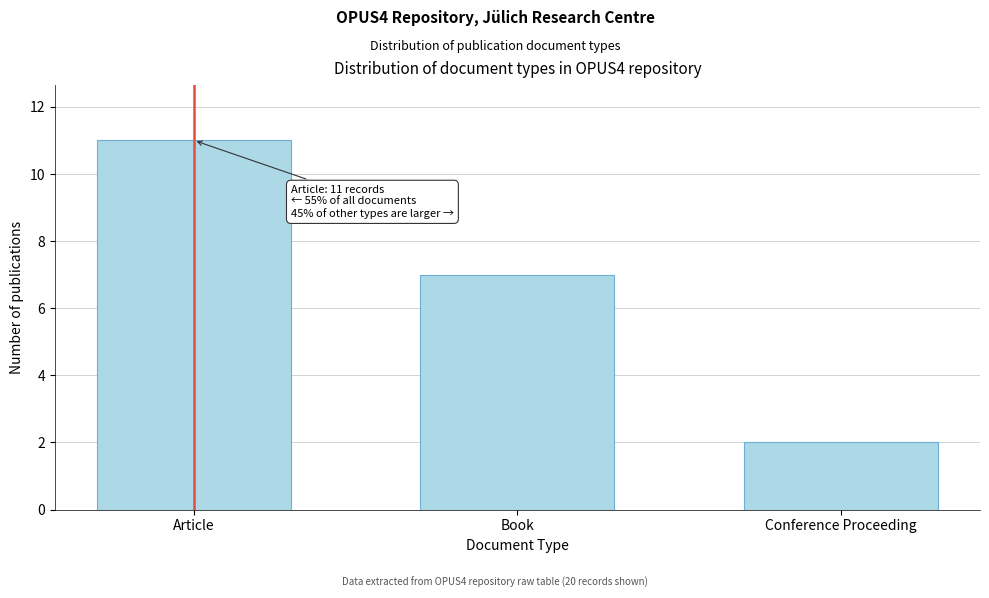

Reading left to right, transcribe all the data shown in this chart.

Article=11	Book=7	Conference Proceeding=2